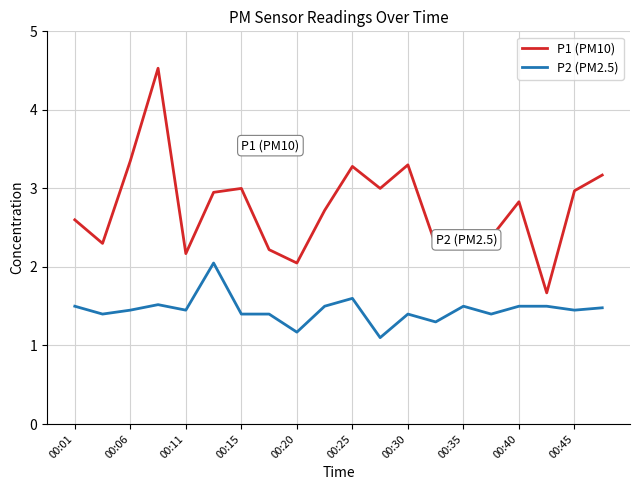

What are all the series names shown in the legend?

P1 (PM10), P2 (PM2.5)